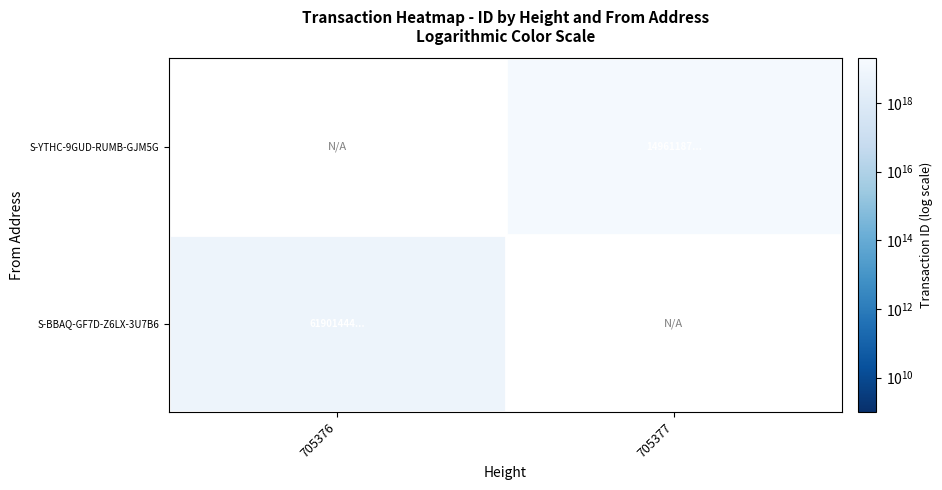

What is the maximum value for S-BBAQ-GF7D-Z6LX-3U7B6?

6190144402128379904.0